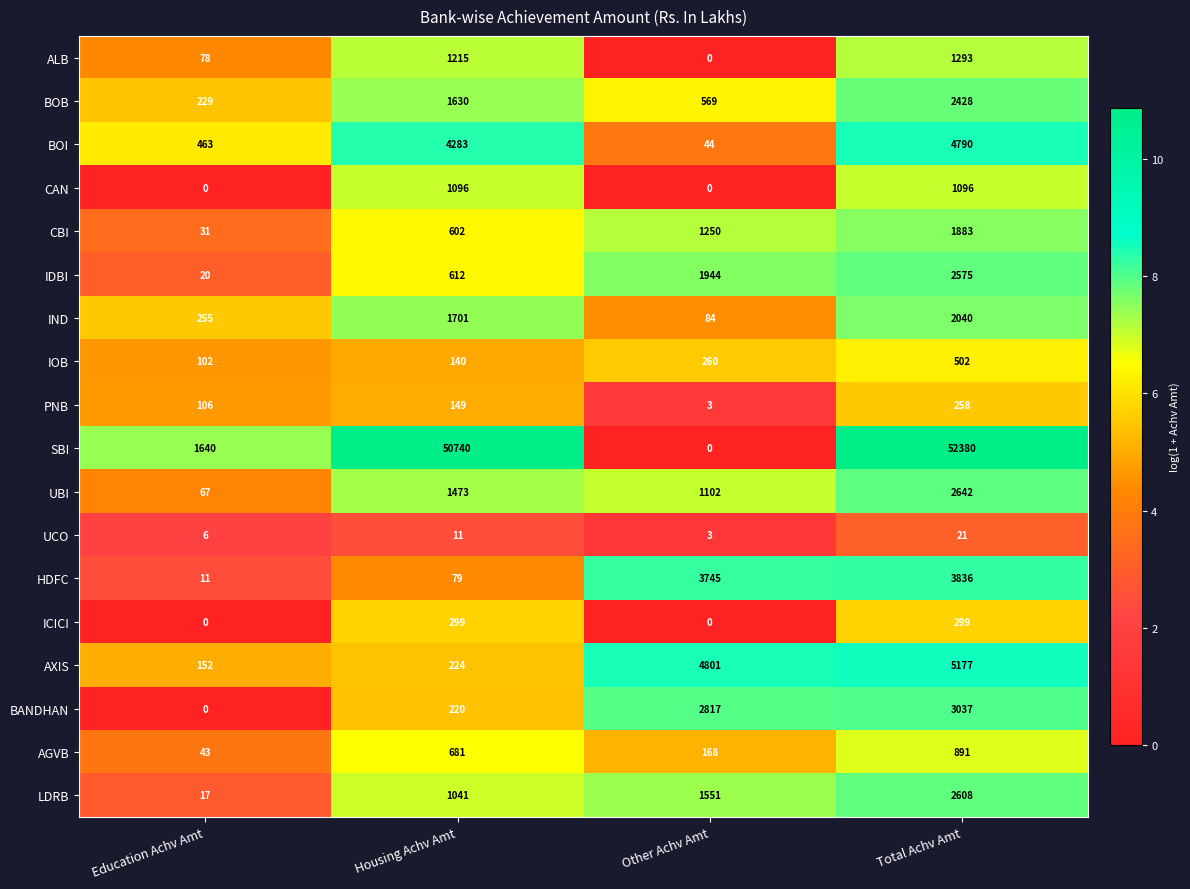

The value of IND at Total Achv Amt is 3644. True or false?

False